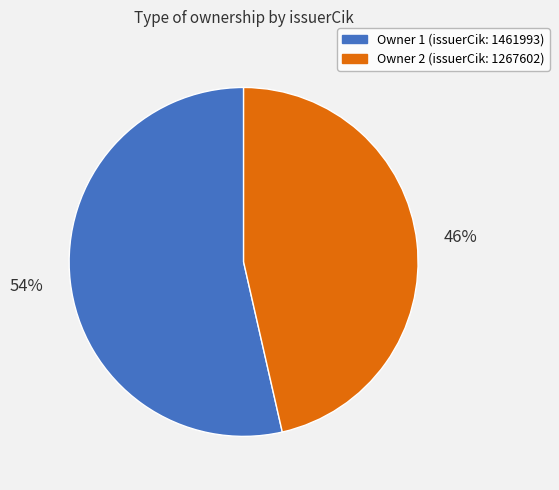

Combined, do Owner 1 (issuerCik: 1461993) and Owner 2 (issuerCik: 1267602) account for over 50%?

Yes